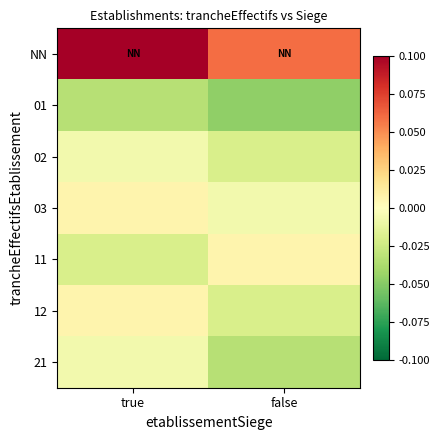

Rank the series by their maximum value, from lowest to highest.

01, 02, 21, 03, 11, 12, NN